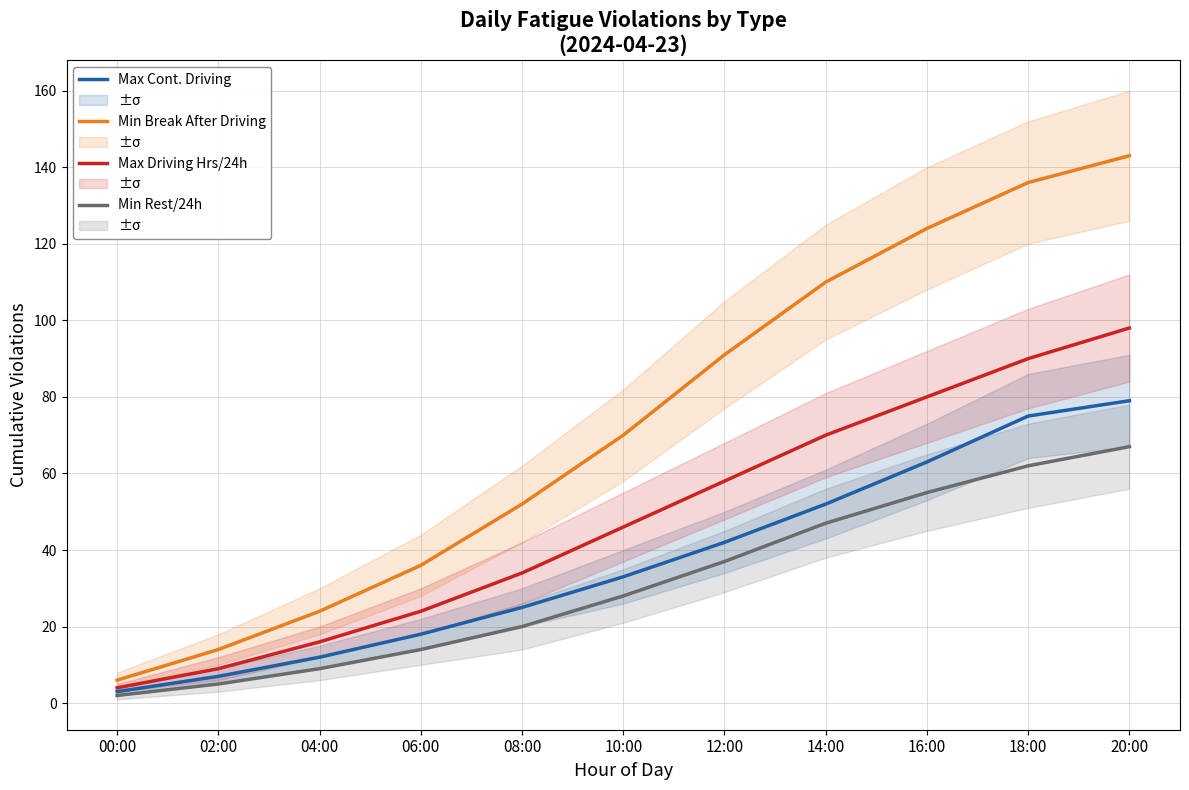

Reading left to right, what are all the values shown in this chart?

Max Cont. Driving: 00:00=3	02:00=7	04:00=12	06:00=18	08:00=25	10:00=33	12:00=42	14:00=52	16:00=63	18:00=75	20:00=79
Min Break After Driving: 00:00=6	02:00=14	04:00=24	06:00=36	08:00=52	10:00=70	12:00=91	14:00=110	16:00=124	18:00=136	20:00=143
Max Driving Hrs/24h: 00:00=4	02:00=9	04:00=16	06:00=24	08:00=34	10:00=46	12:00=58	14:00=70	16:00=80	18:00=90	20:00=98
Min Rest/24h: 00:00=2	02:00=5	04:00=9	06:00=14	08:00=20	10:00=28	12:00=37	14:00=47	16:00=55	18:00=62	20:00=67